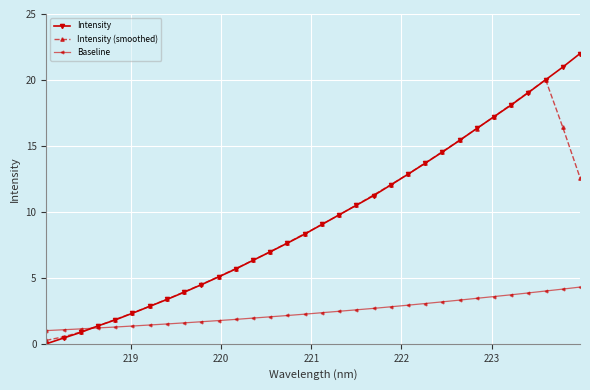

What is the maximum value for Intensity (smoothed)?

20.0